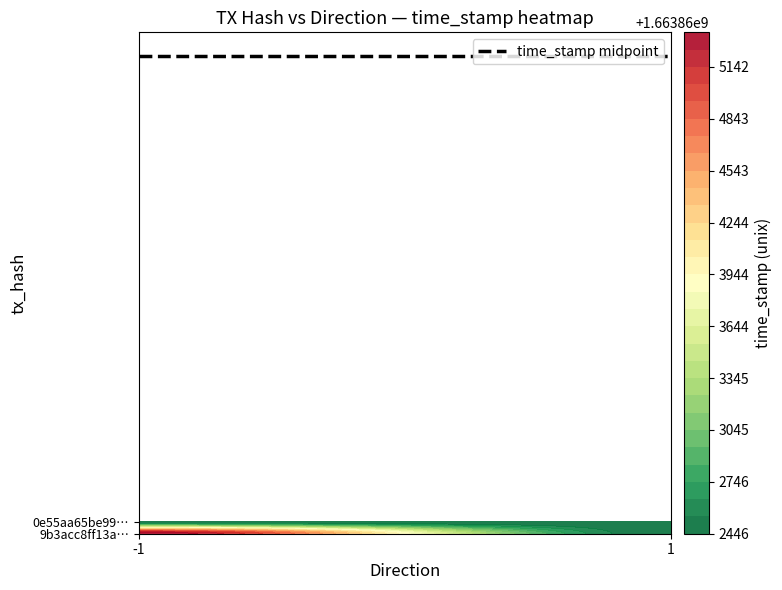

What is the spread (max minus min) of values at time_stamp?

2896